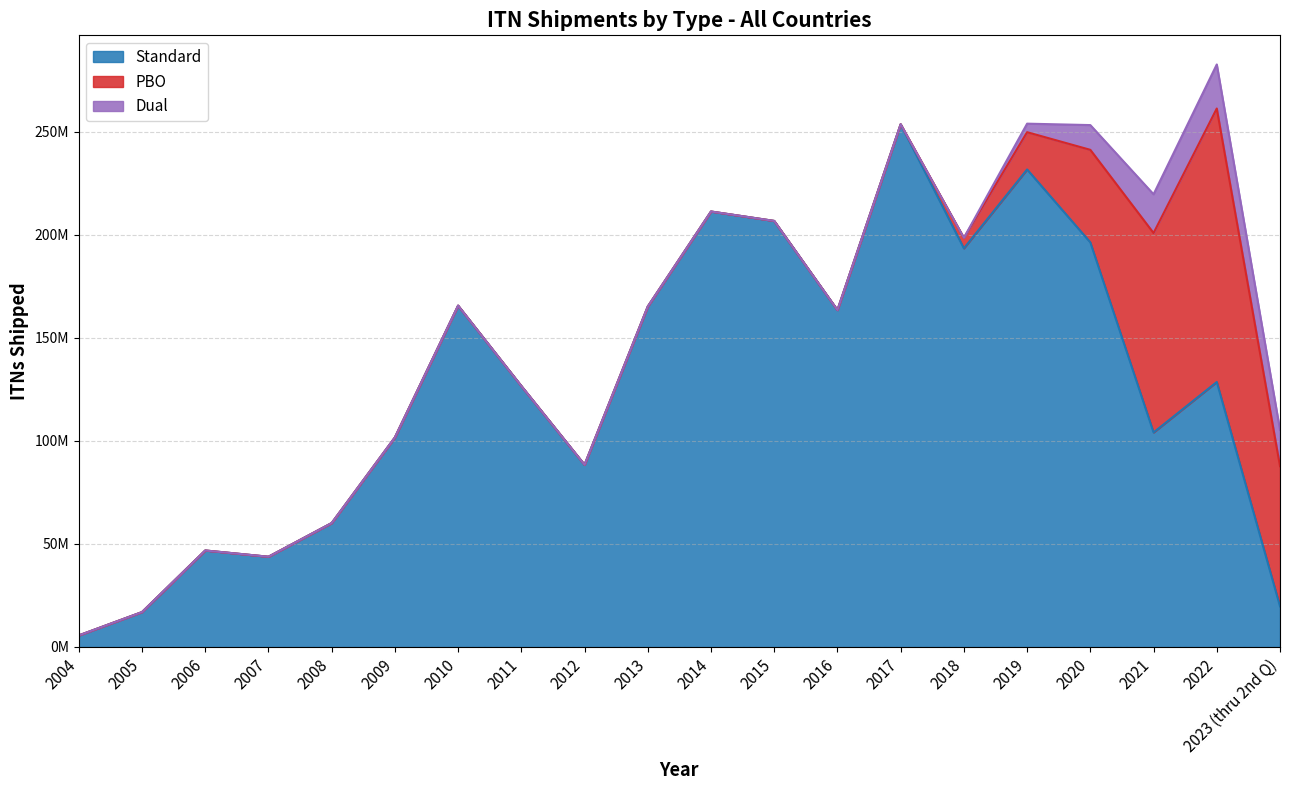

At how many categories does at least one series exceed 157734795?

9